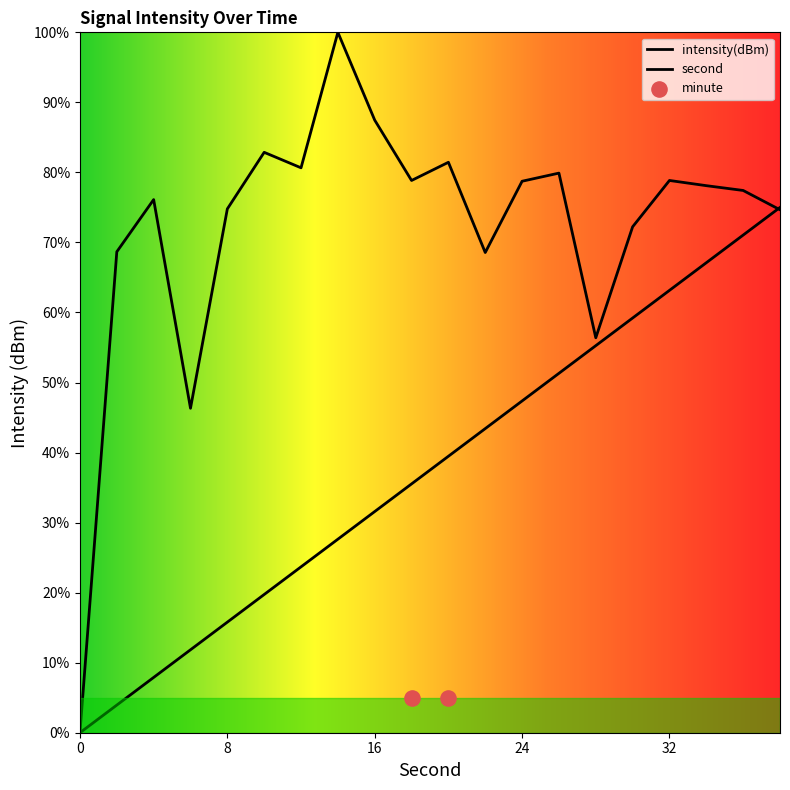

Which series has the largest Y range (max minus min)?

intensity(dBm)